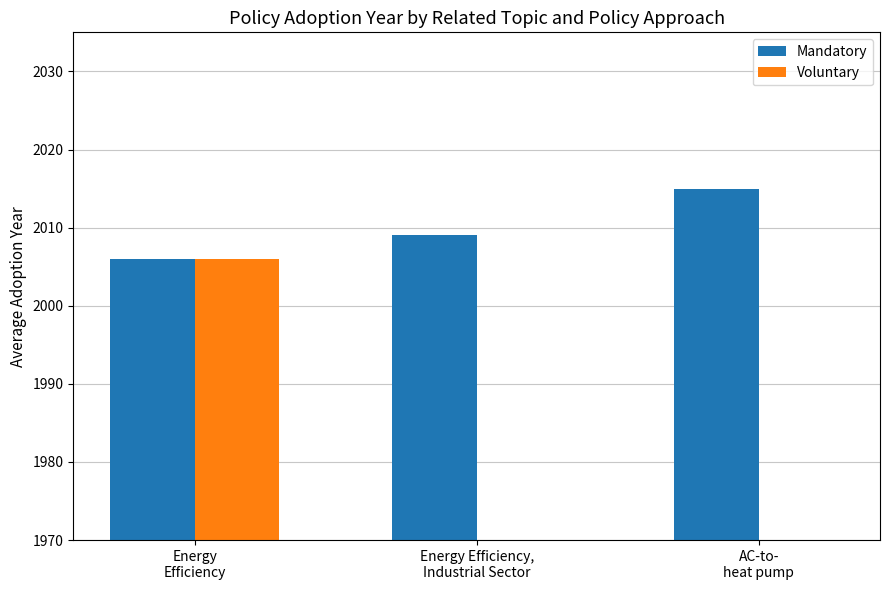

List the series in order of their peak value, highest first.

Mandatory, Voluntary